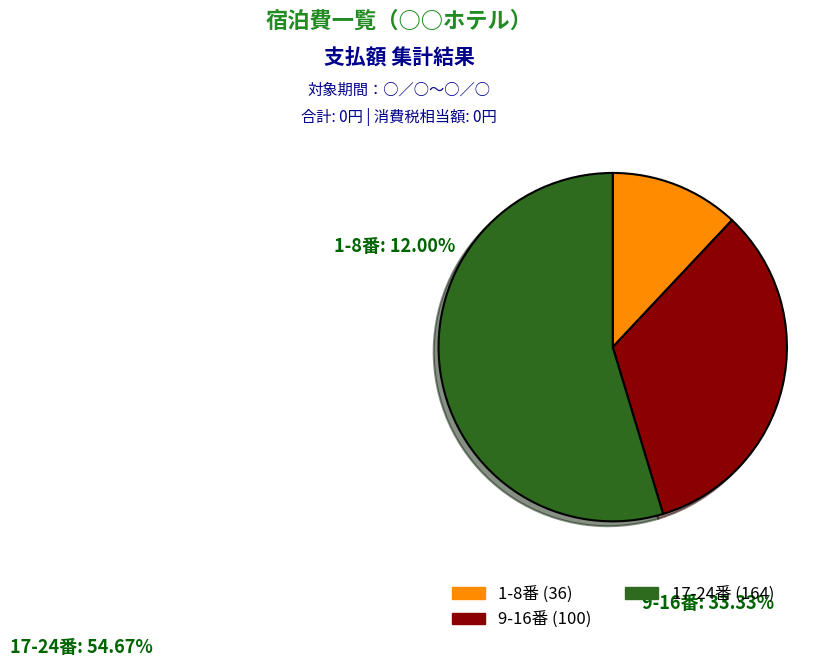

Which category accounts for the majority?

17-24番